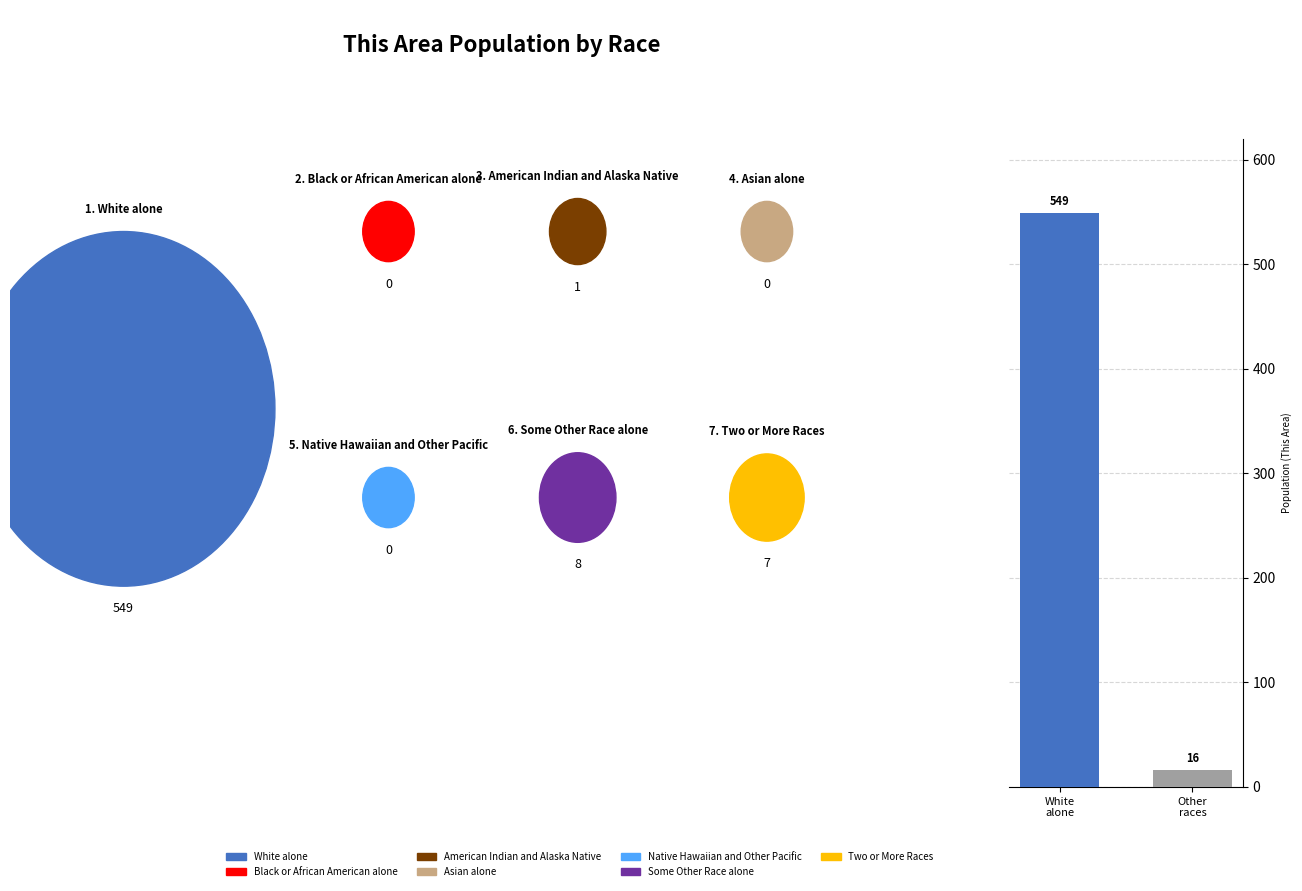

What is the sum of all values?

565